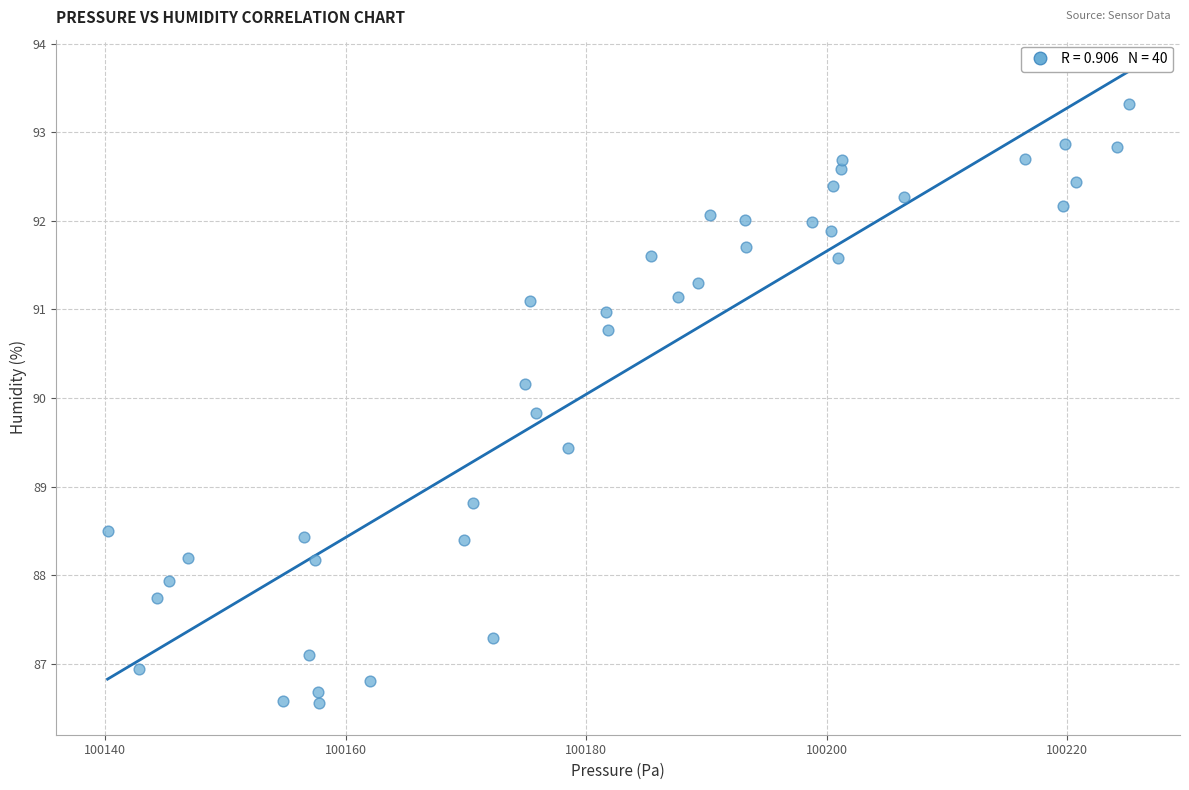

What is the range of X values (max minus min)?

85.0